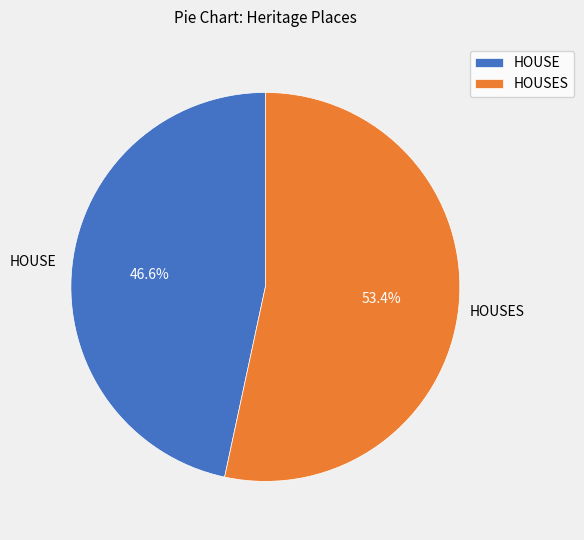

What percentage is the HOUSES slice, to the nearest percent?

53%